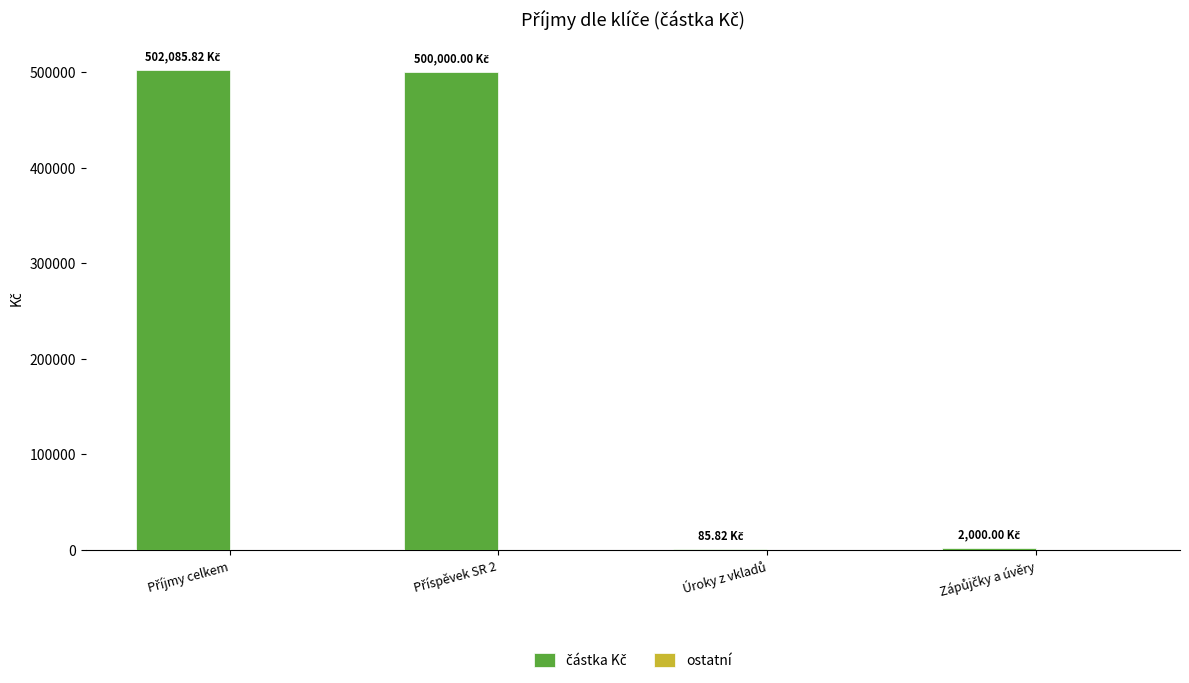

What is the sum of all values?

1004171.6